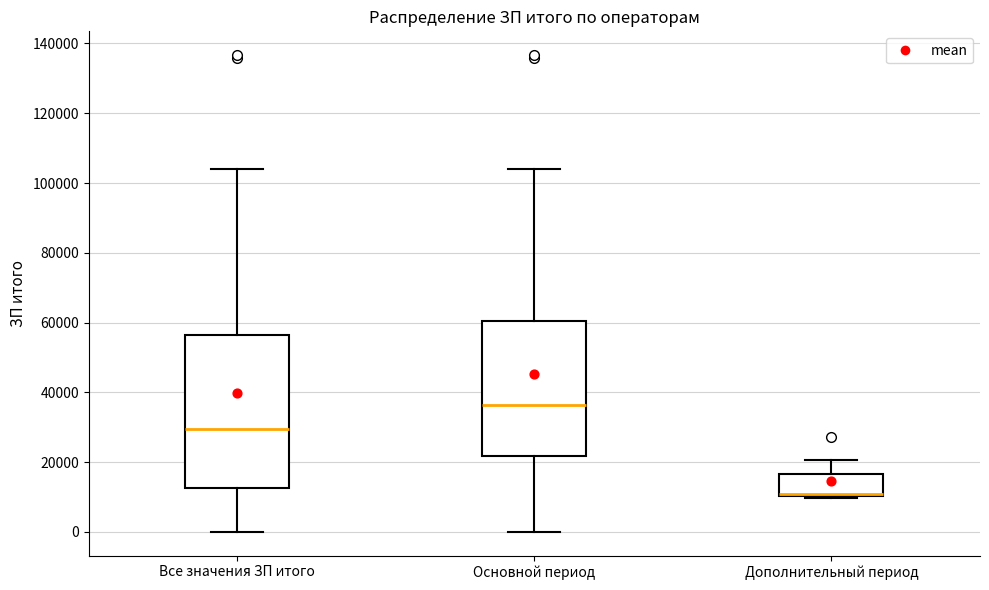

Which box's median line is the highest?

Основной период